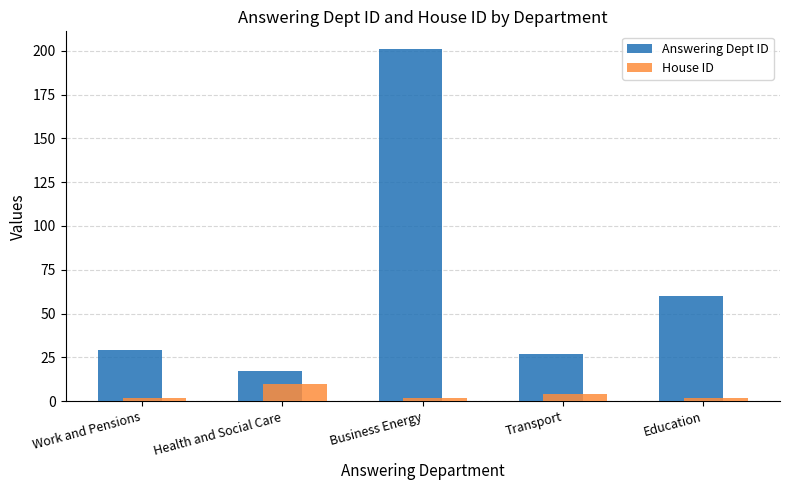

What is the value of the Answering Dept ID bar at the 2nd from the left?

17